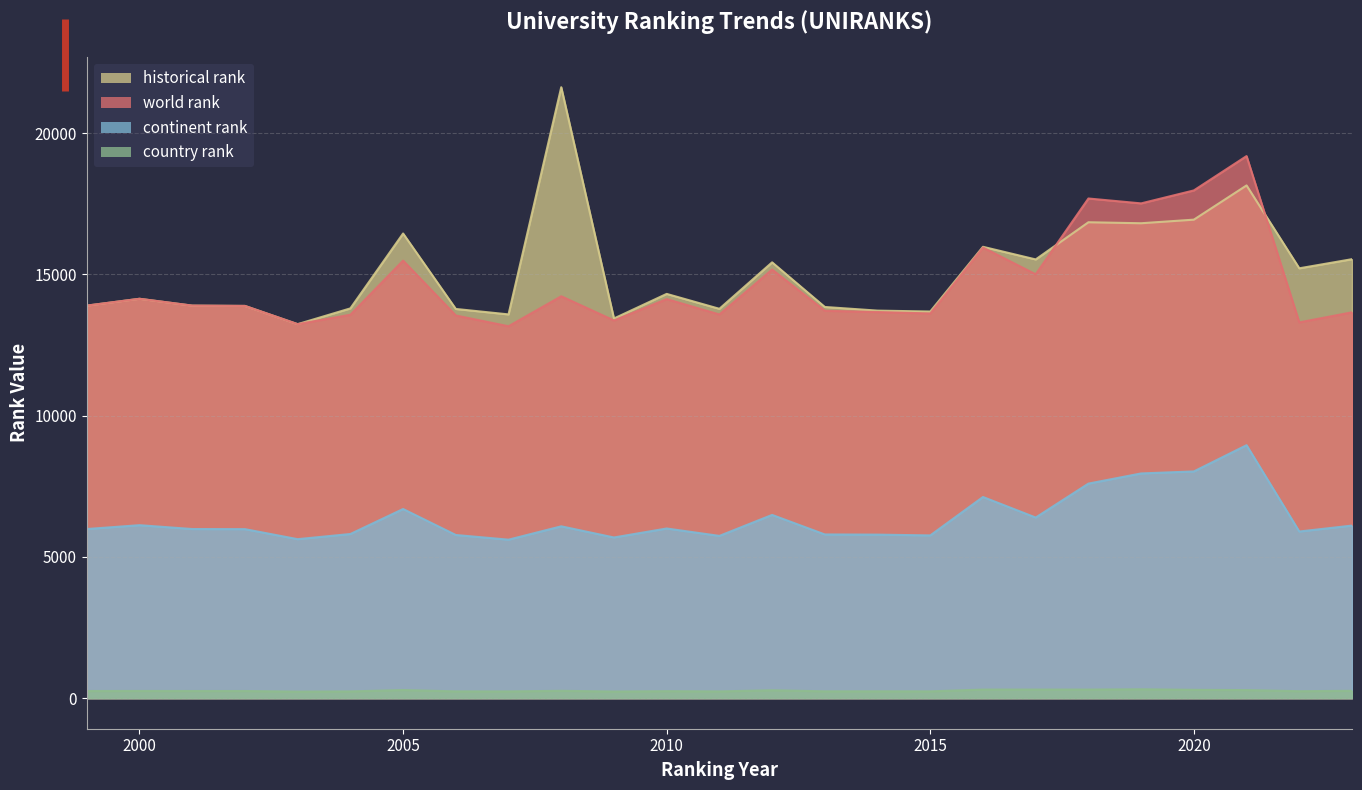

How many data points does each series have?

25